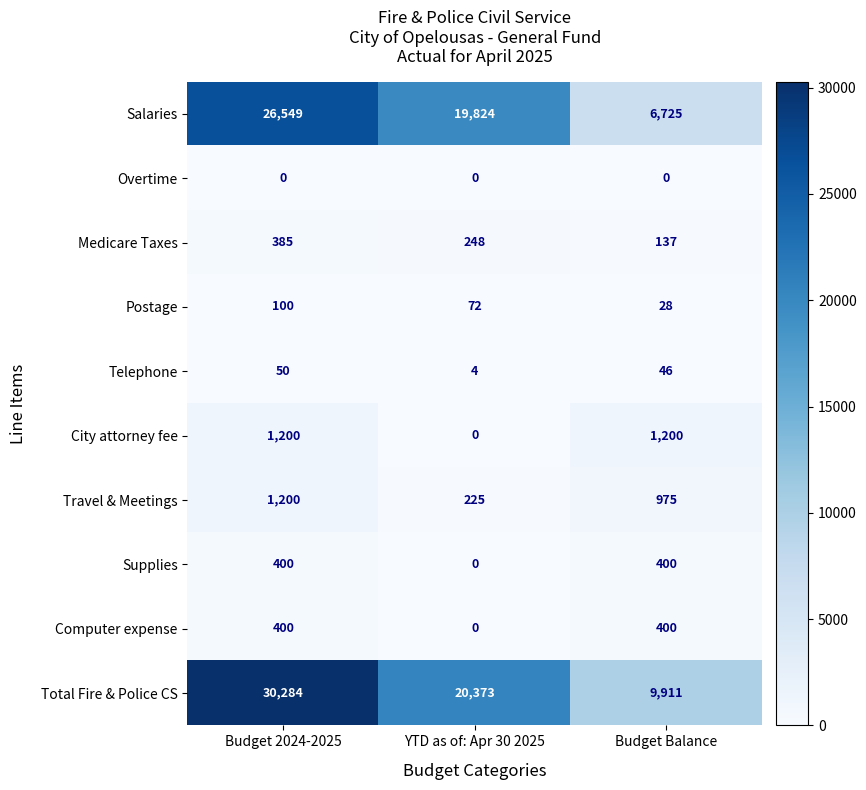

The Supplies series shows 648 at Budget 2024-2025. True or false?

False